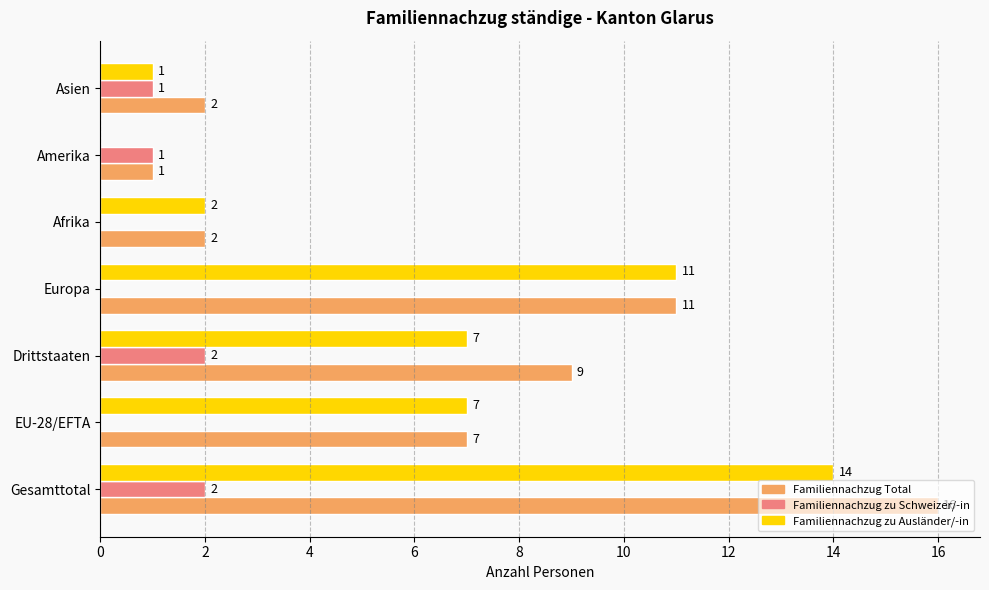

The Familiennachzug Total series shows 1 at Asien. True or false?

False